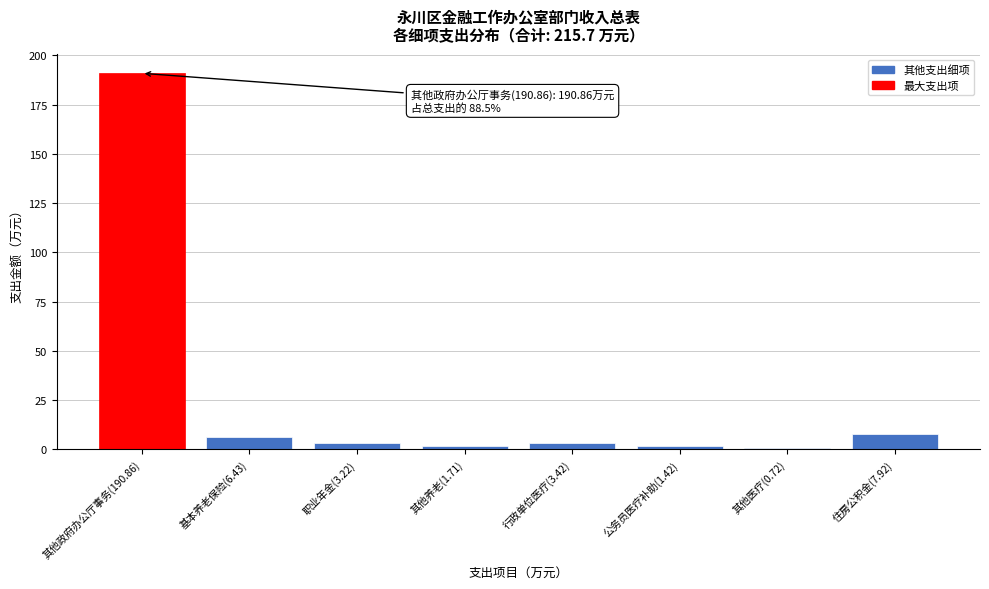

What is the greatest value displayed?

190.9